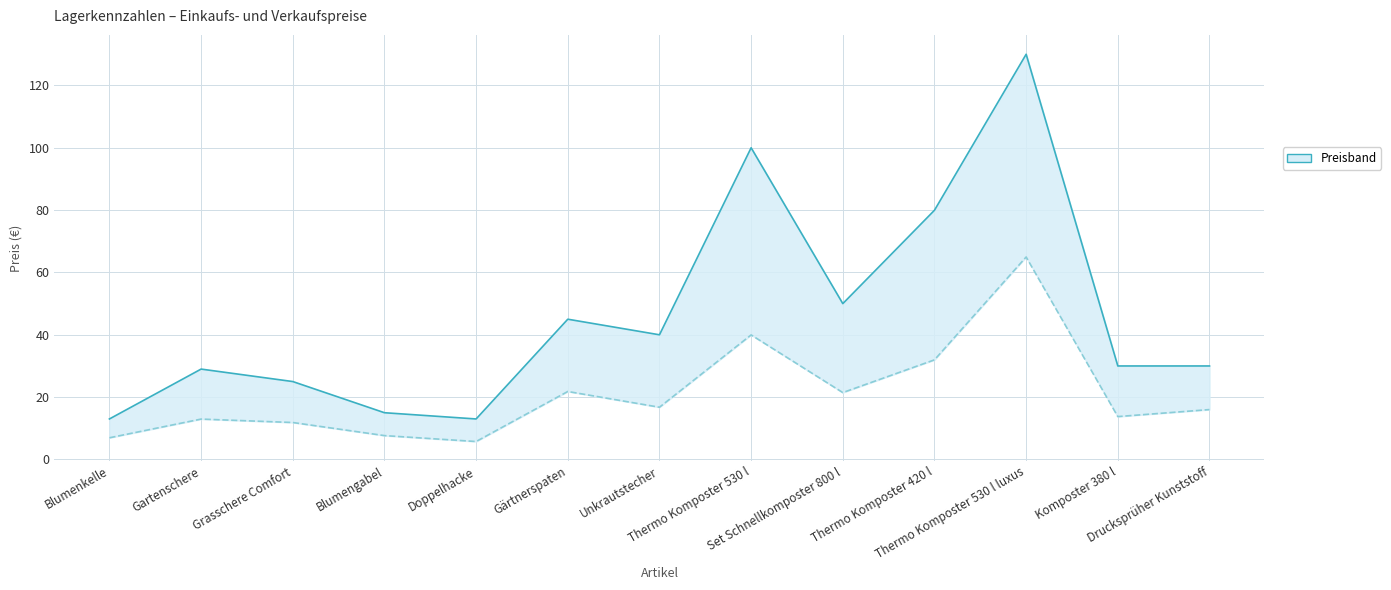

What is the approximate value of Einkaufspreis at Komposter 380 l?

13.8